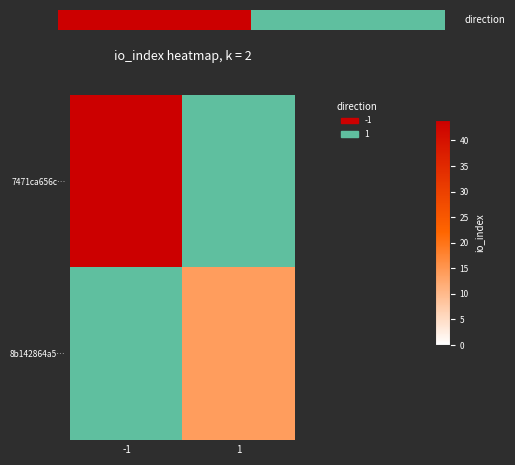

What is the spread (max minus min) of values at -1?

44